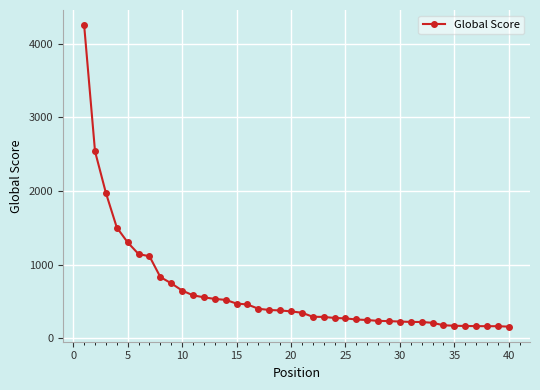

What is the value of the 30th point from the left?

228